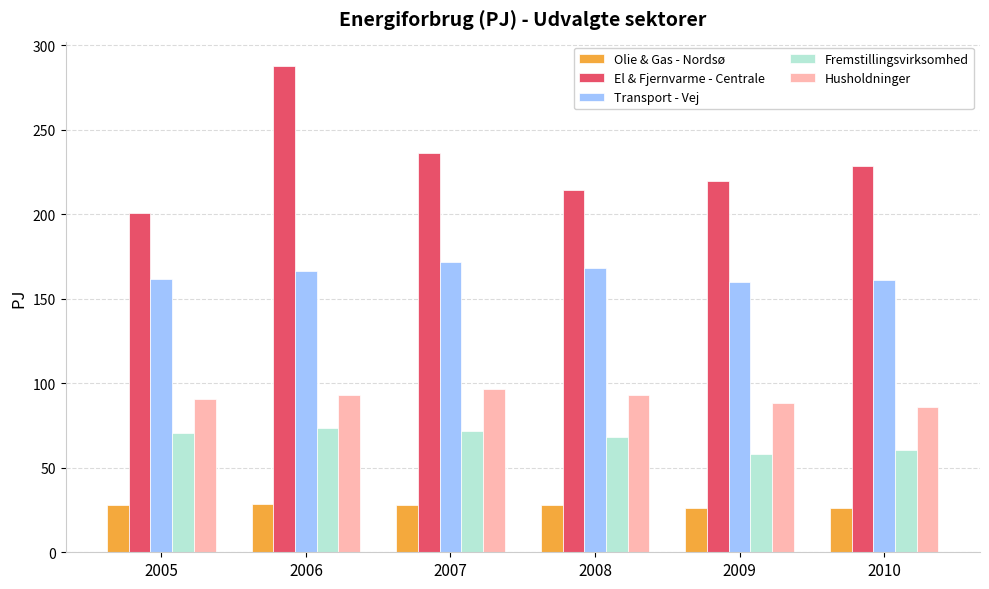

What are all the series names shown in the legend?

Olie & Gas - Nordsø, El & Fjernvarme - Centrale, Transport - Vej, Fremstillingsvirksomhed, Husholdninger